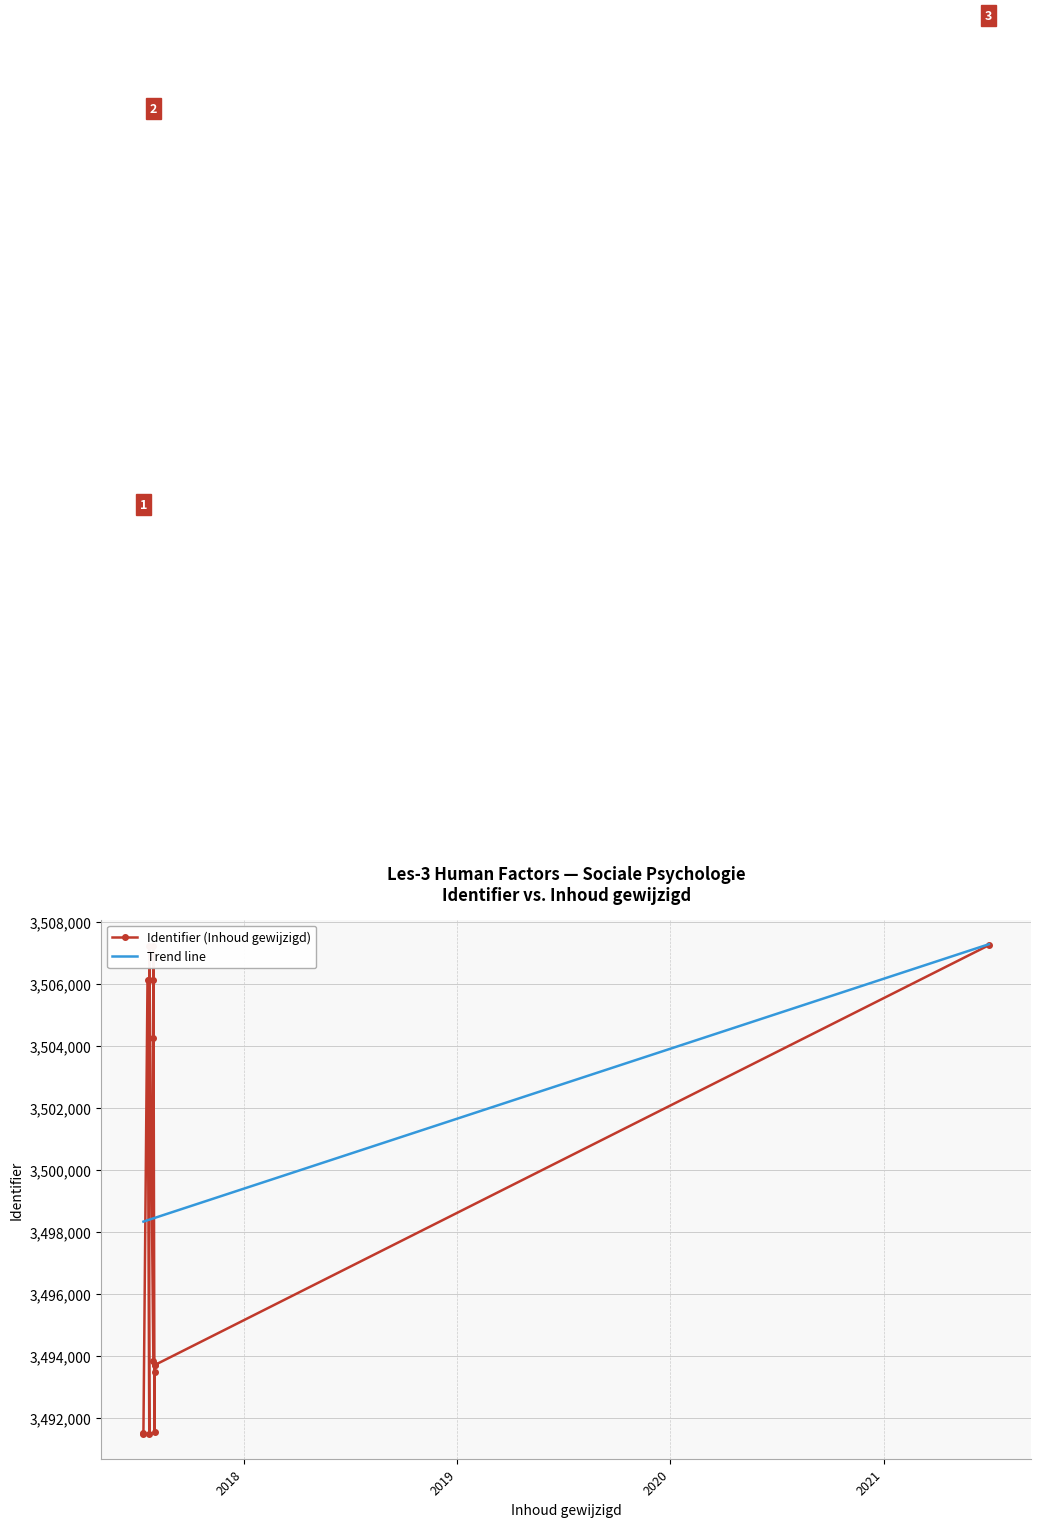

At which label is the value closest to 3499364?

2017-07-30